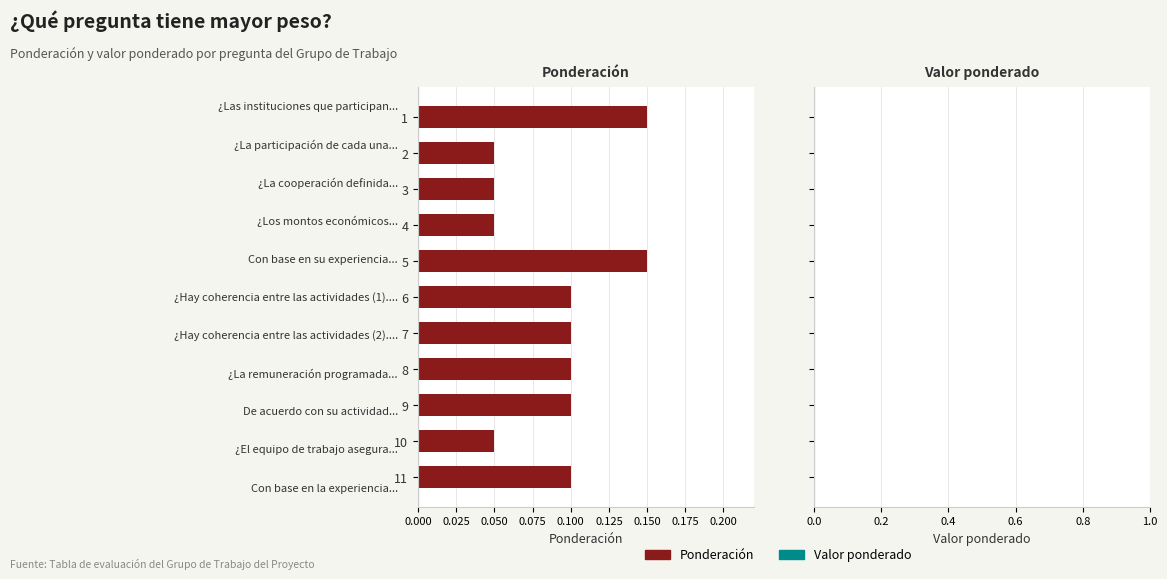

Which has a higher value, 10 or 9?

9